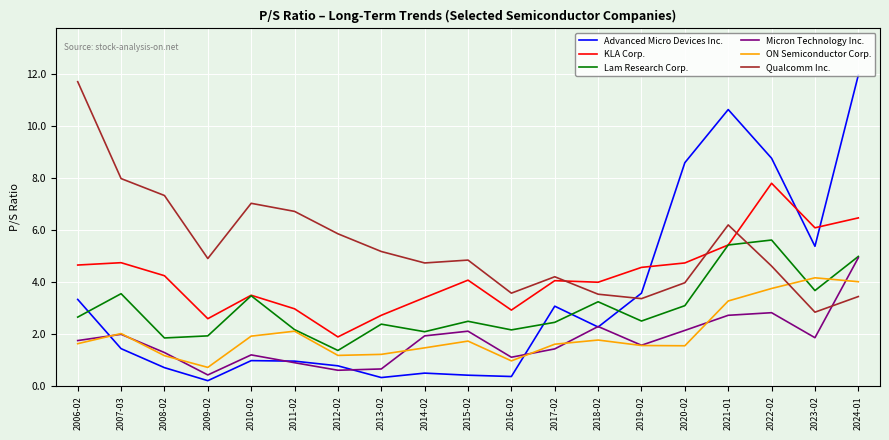

What is the difference between the highest and lowest values at 2015-02?

4.4